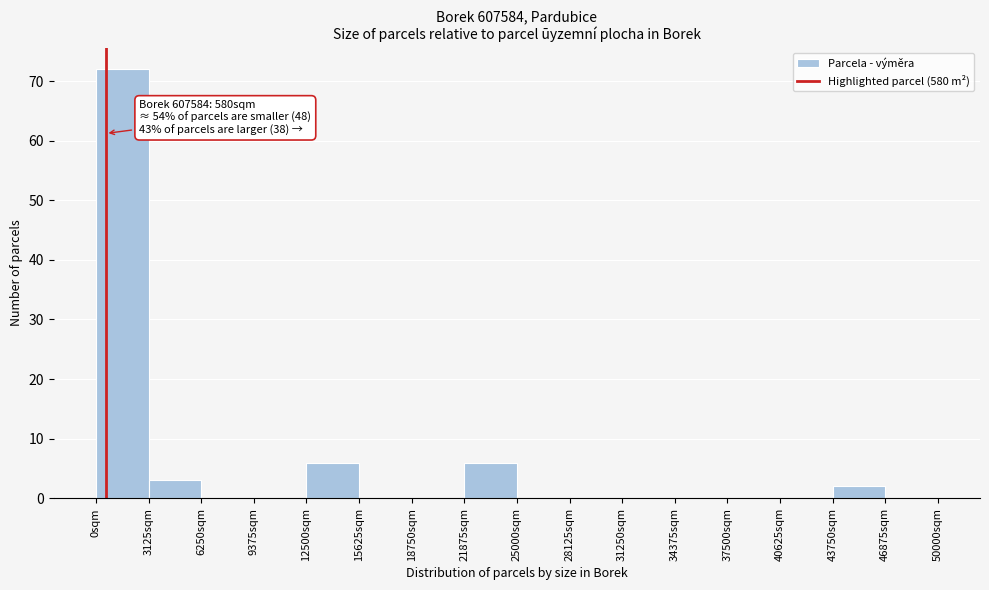

Over which range of the x-axis is the bar tallest?

0 to 3000